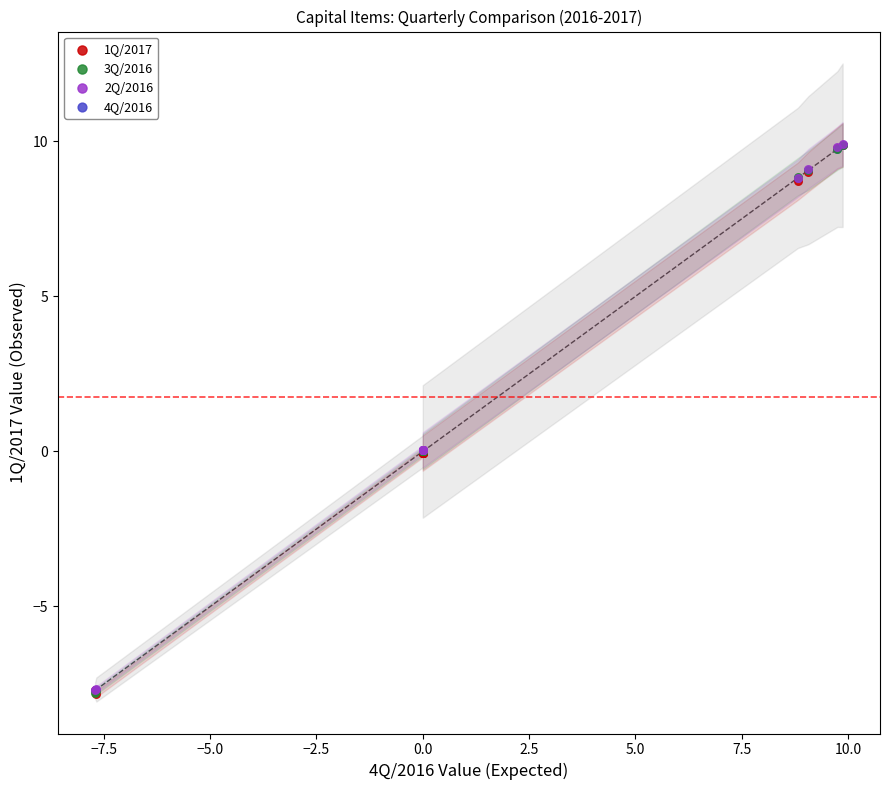

What are all the series names shown in the legend?

1Q/2017, 3Q/2016, 2Q/2016, 4Q/2016